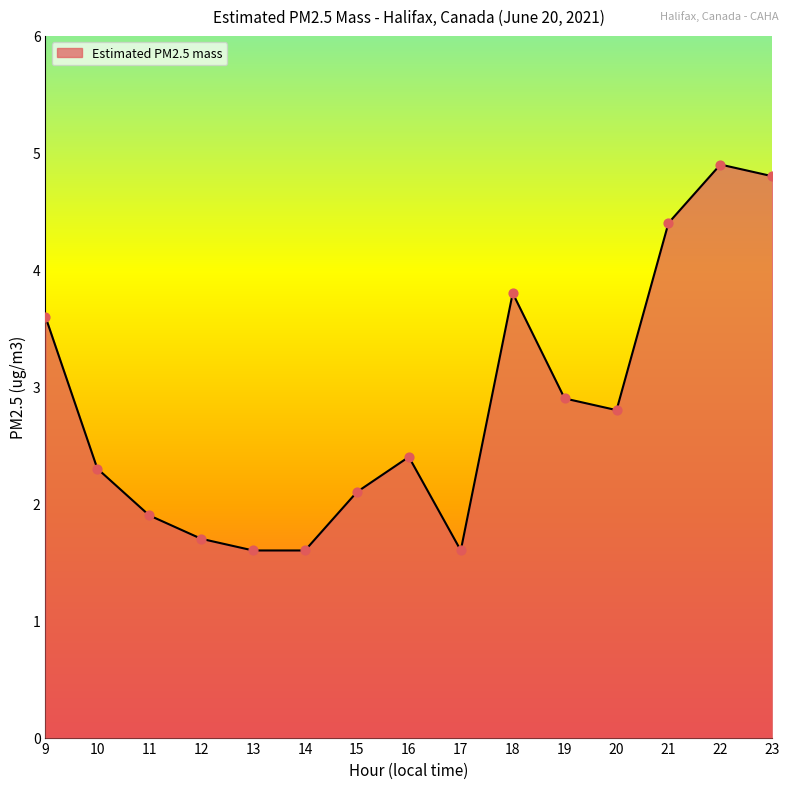

What is the change in value from 9 to 15?

-1.5